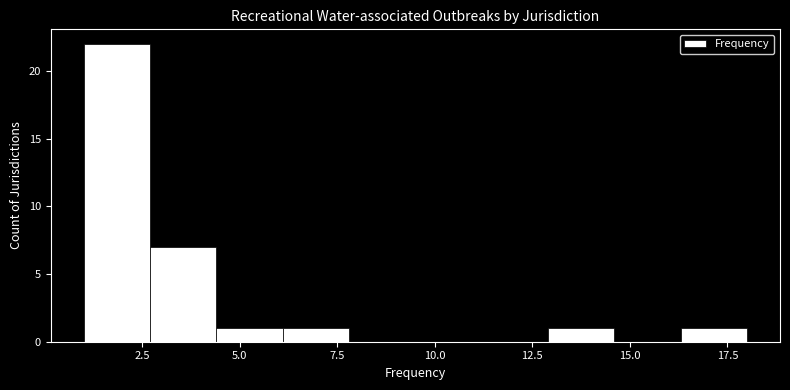

Read against the x-axis, roughly where is the centre of the tallest bar?

2.0